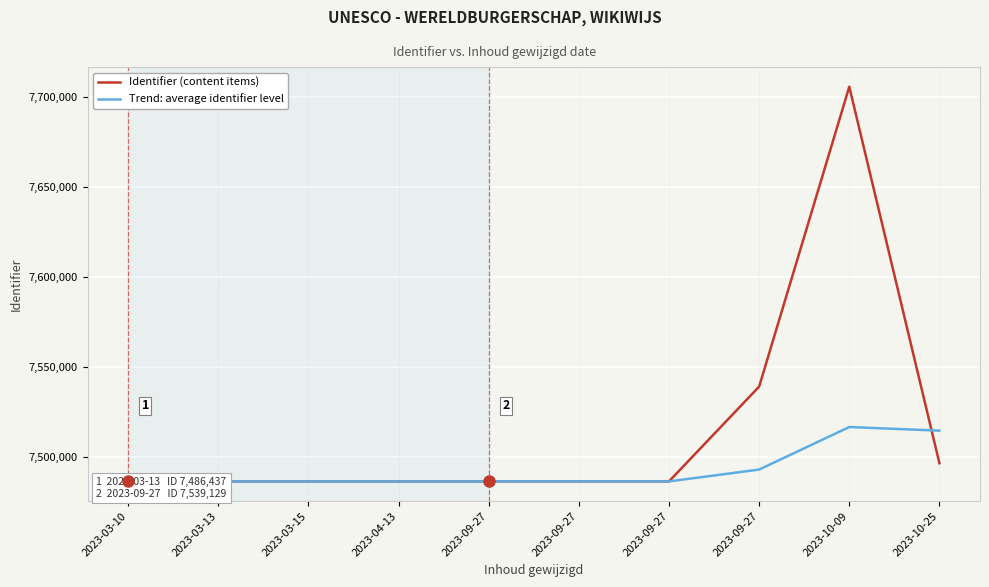

How many values in the Trend: average identifier level series are below 7486442?

5